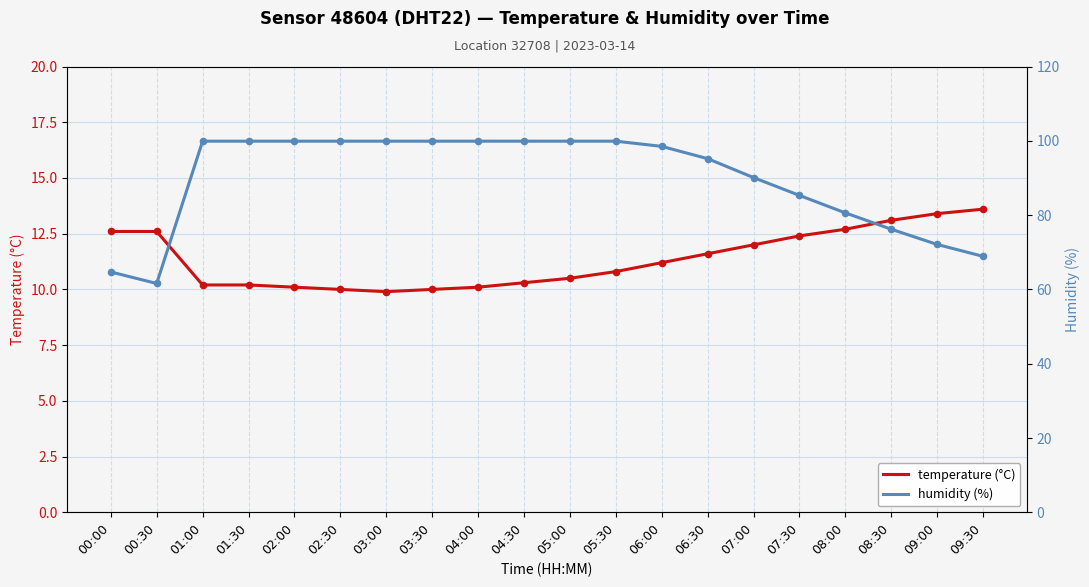

Which series has the largest total across all categories?

humidity